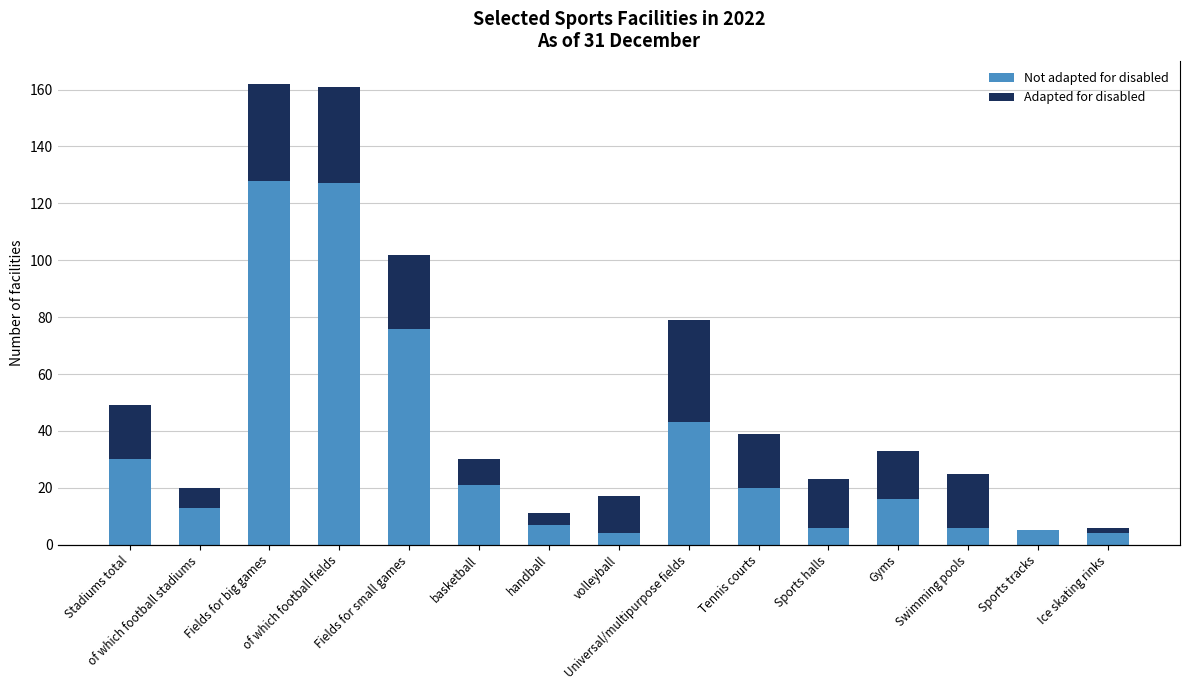

How many groups of bars are there?

15